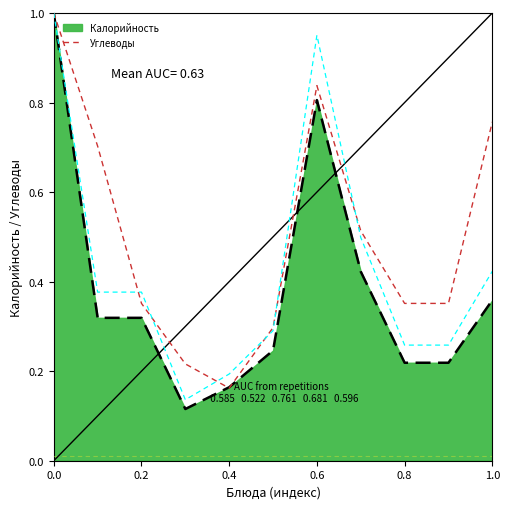

The value of Углеводы at 0.0 is 0.6. True or false?

False